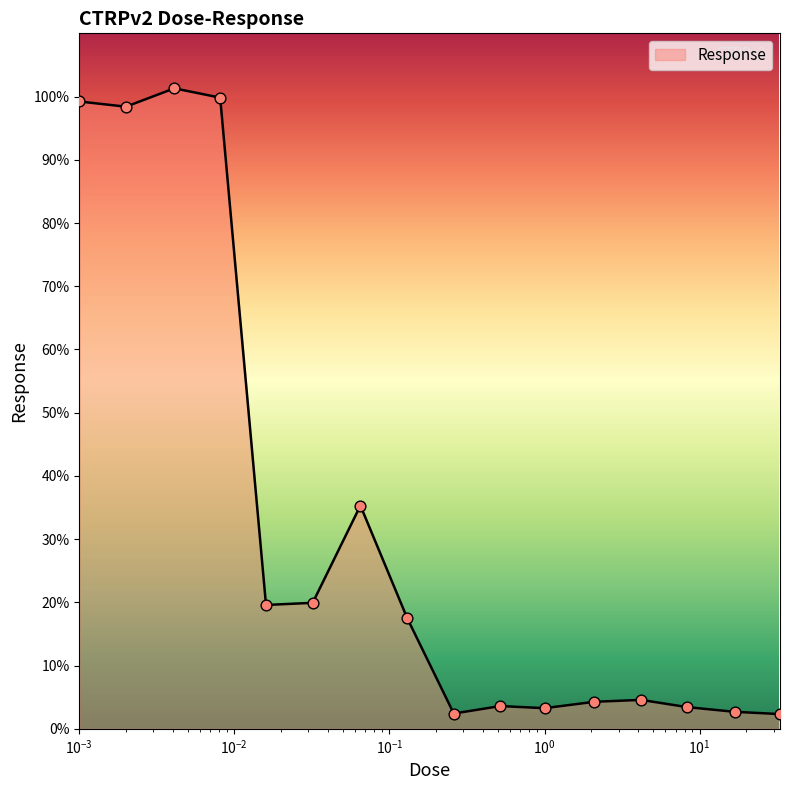

What is the greatest value displayed?

101.3